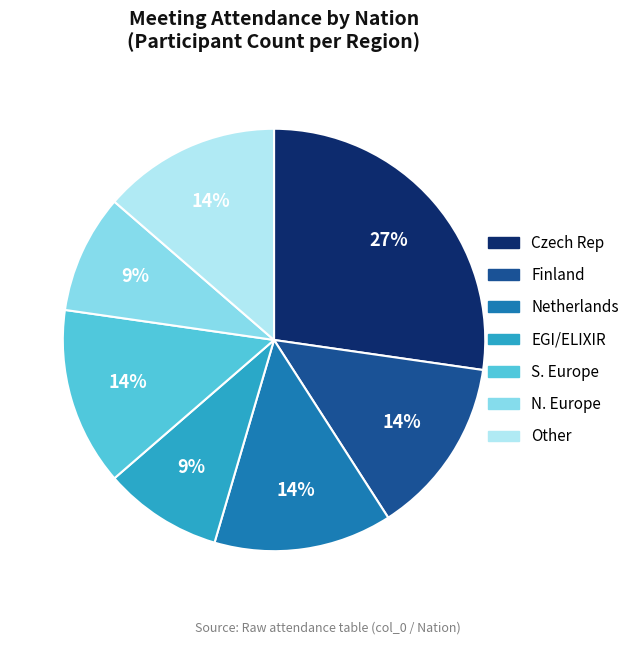

What percentage is the N. Europe slice, to the nearest percent?

9%